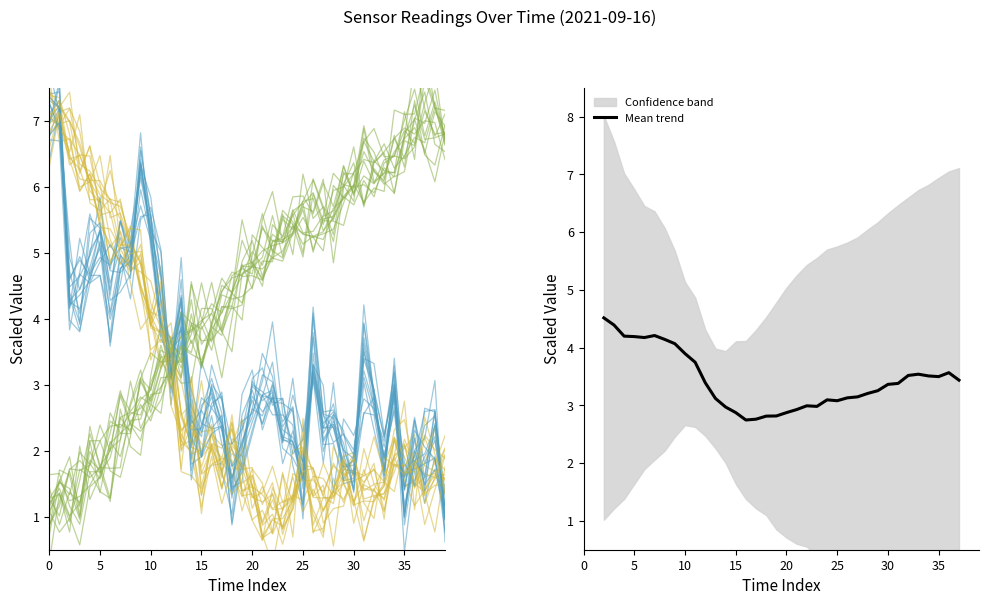

How many intersections are there between BME280_temperature and SDS_P1?

1